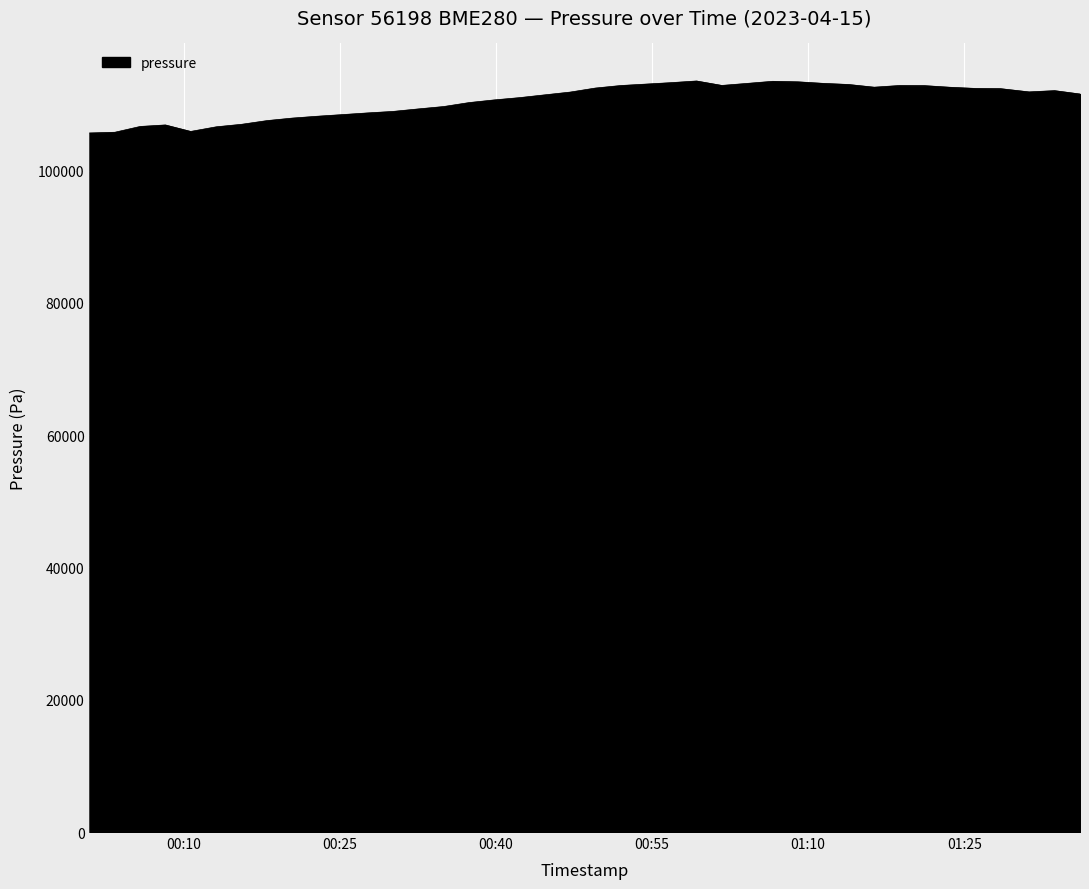

What is the smallest value displayed?

105694.7